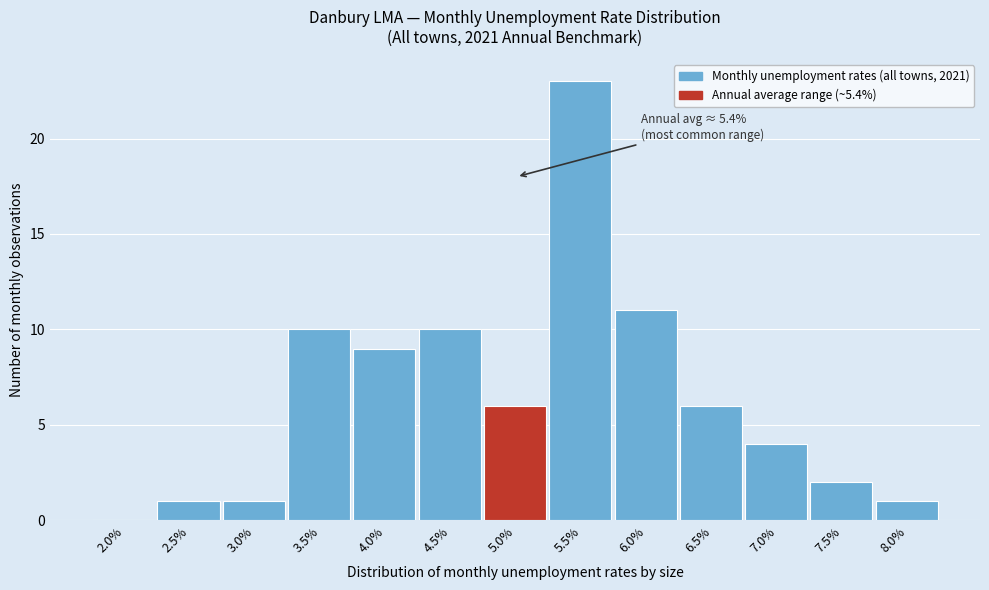

Reading left to right, what are all the values shown in this chart?

2.0%=0	2.5%=1	3.0%=1	3.5%=10	4.0%=9	4.5%=10	5.0%=6	5.5%=23	6.0%=11	6.5%=6	7.0%=4	7.5%=2	8.0%=1